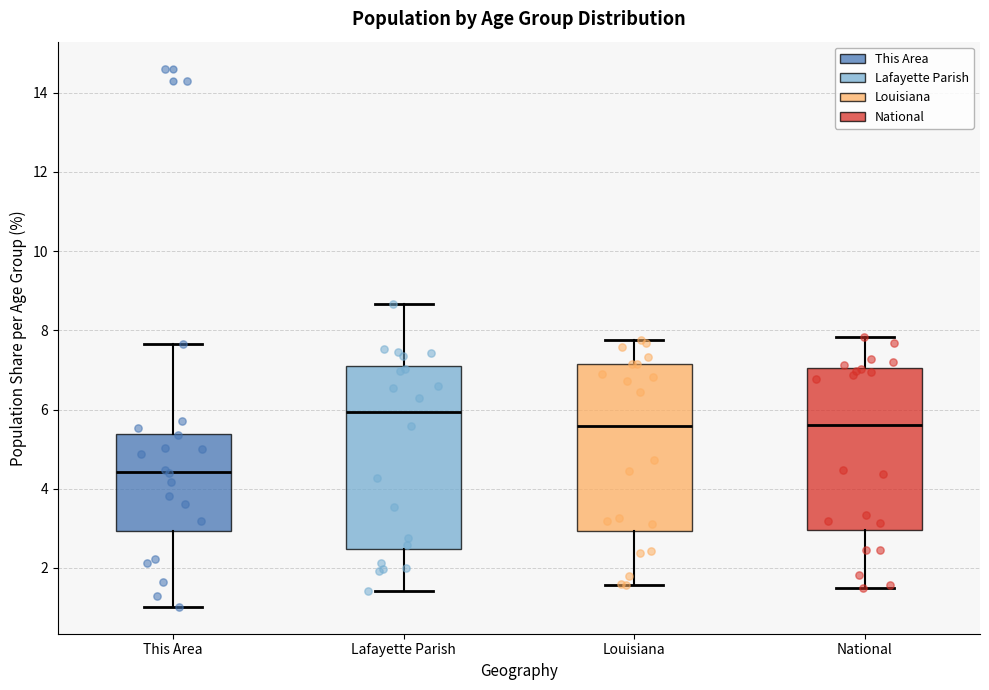

Where is the upper edge of the box for Louisiana on the y-axis? The values are not printed on the chart, so give them approximately, as read against the axis.

7.2